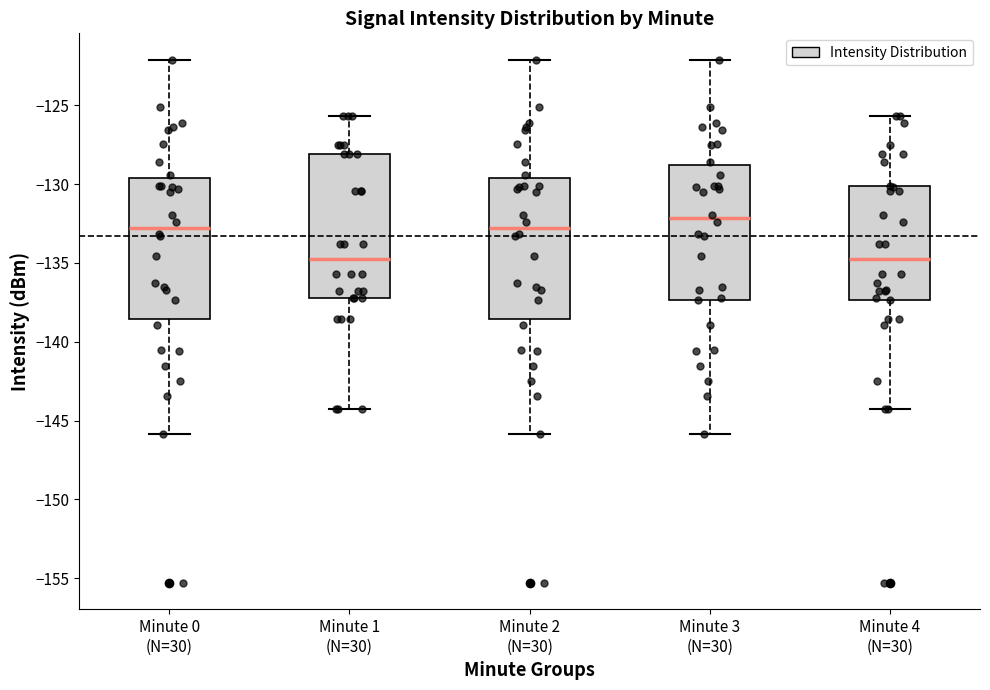

Reading left to right, transcribe this box plot: for each box, give where its median line is, the range the box spans, and where its two whiskers end, as read against the y-axis. The values are not printed on the chart, so give them approximately, as read against the axis.

Minute 0 (N=30): median -133.0, box -138.5 to -129.5, whiskers -146.0 to -122.0
Minute 1 (N=30): median -134.5, box -137.0 to -128.0, whiskers -144.5 to -125.5
Minute 2 (N=30): median -133.0, box -138.5 to -129.5, whiskers -146.0 to -122.0
Minute 3 (N=30): median -132.0, box -137.5 to -129.0, whiskers -146.0 to -122.0
Minute 4 (N=30): median -134.5, box -137.5 to -130.0, whiskers -144.5 to -125.5